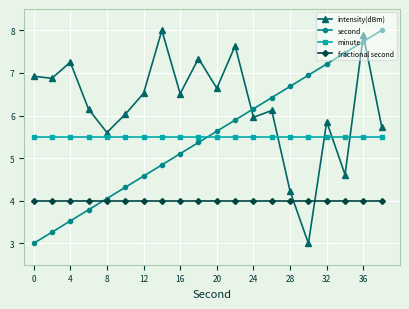

After their last crossing, which series has the higher values: fractional second or intensity(dBm)?

intensity(dBm)